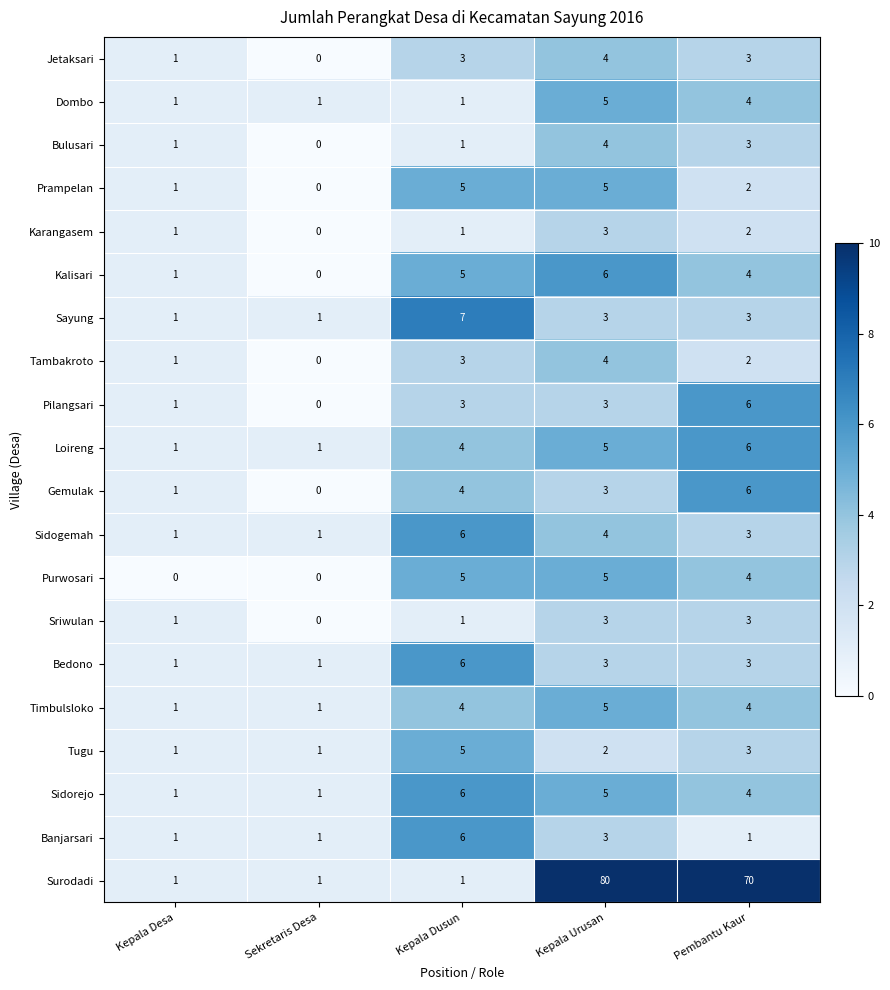

True or false: Tugu has a value of 3 at Pembantu Kaur.

True